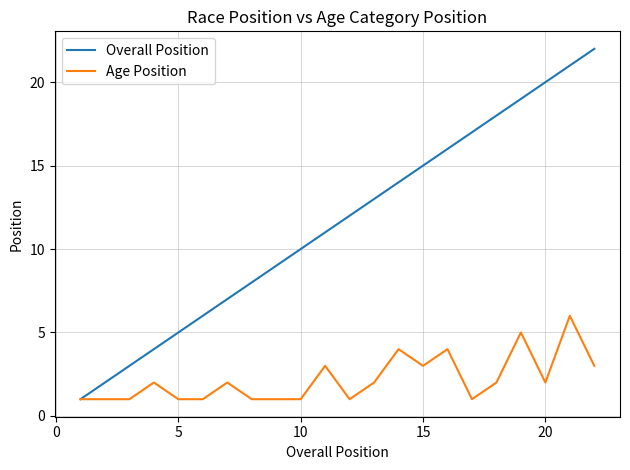

Rank the series by their maximum value, from lowest to highest.

Age Position, Overall Position